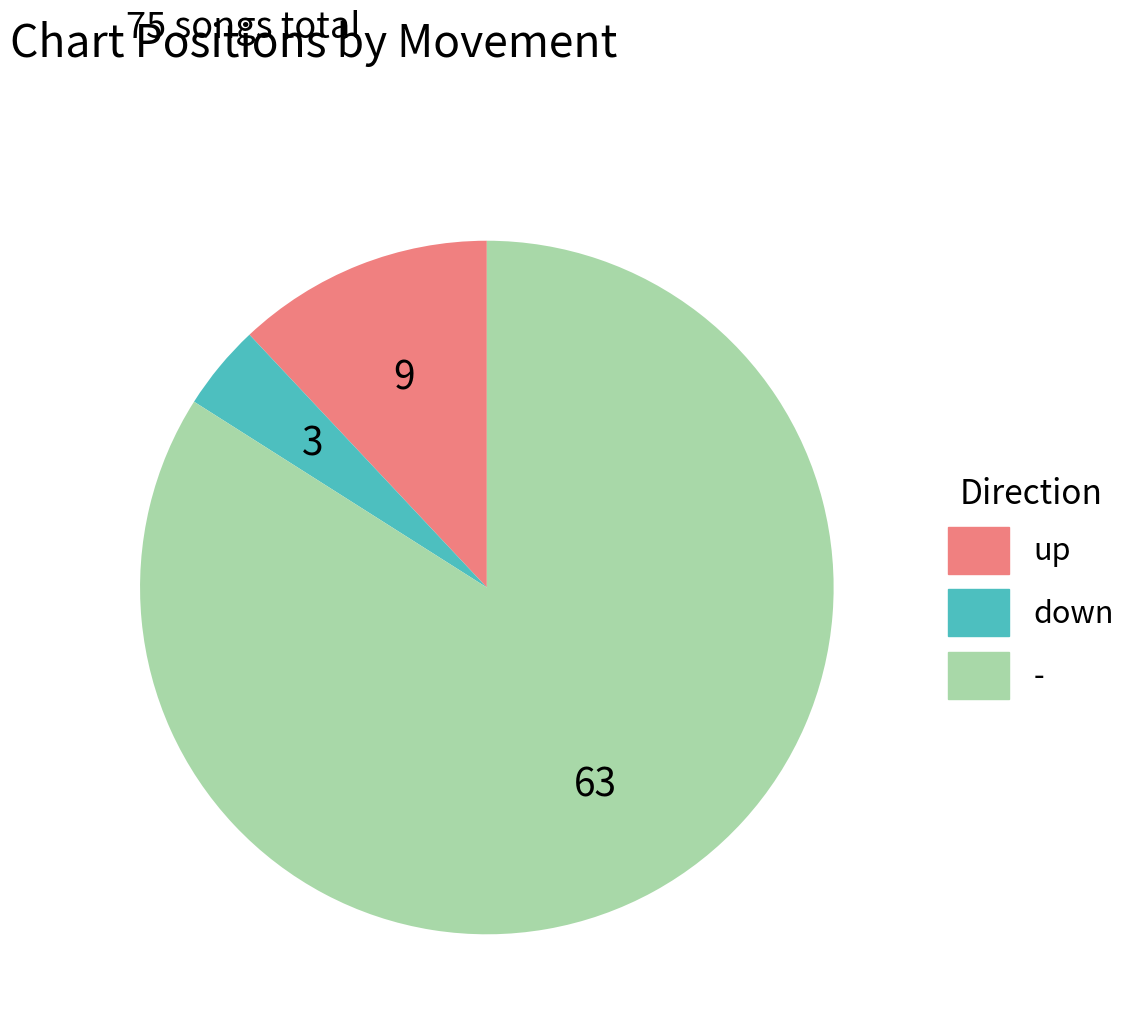

Rank the categories by value from lowest to highest.

down, up, -